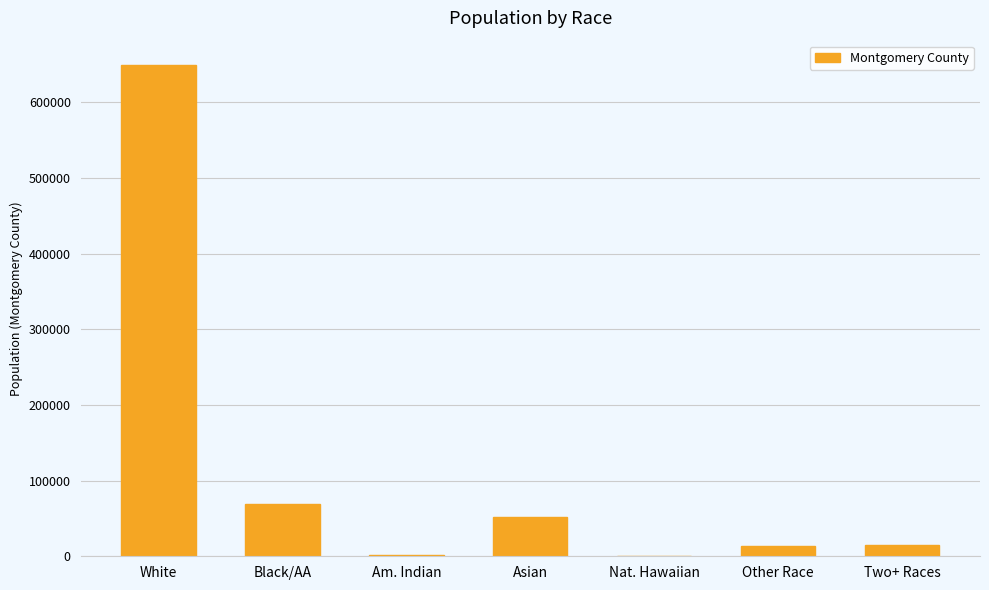

Which label corresponds to the largest value in the chart?

White